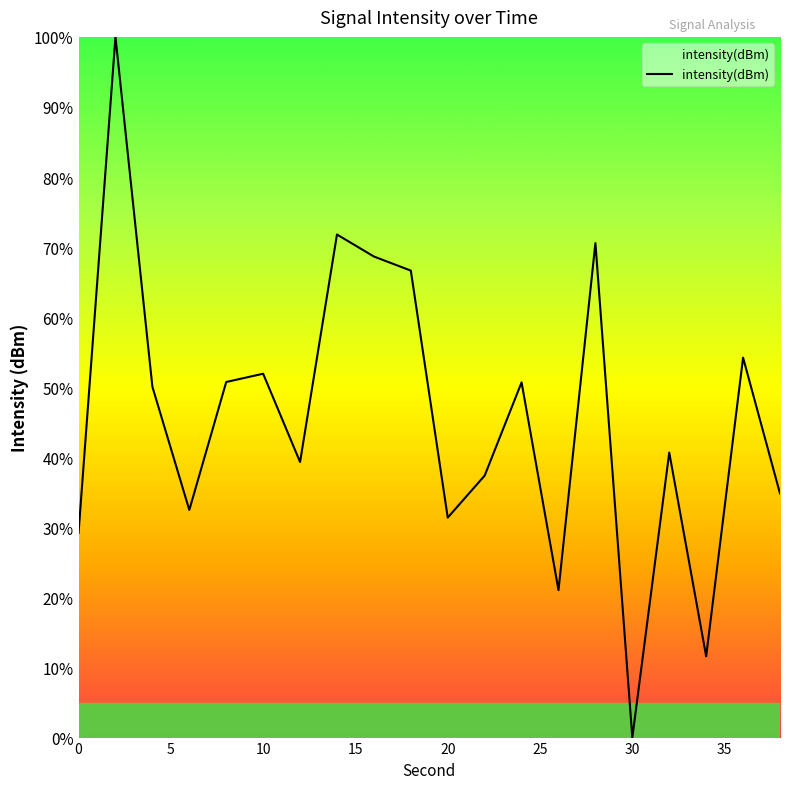

What is the maximum value shown in the chart?

100.0